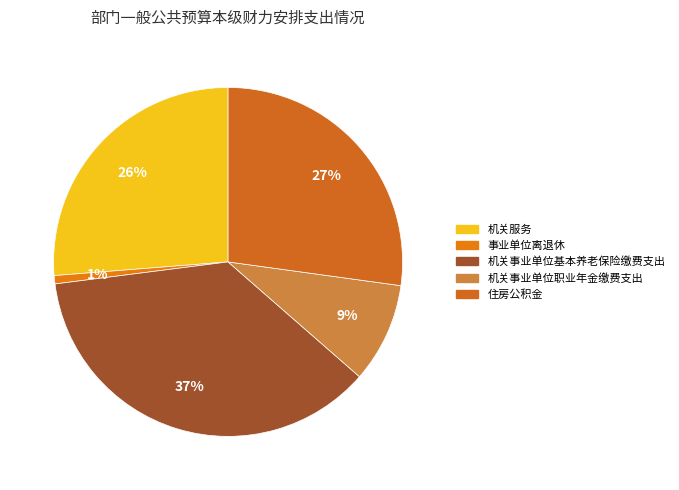

Which category has the biggest portion of the pie?

机关事业单位基本养老保险缴费支出